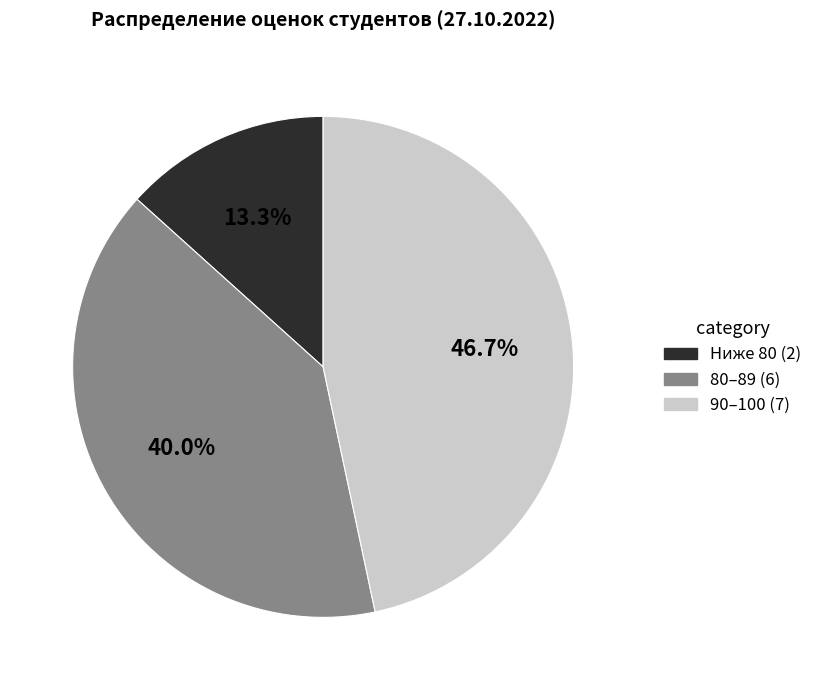

Count the number of slices in the pie.

3